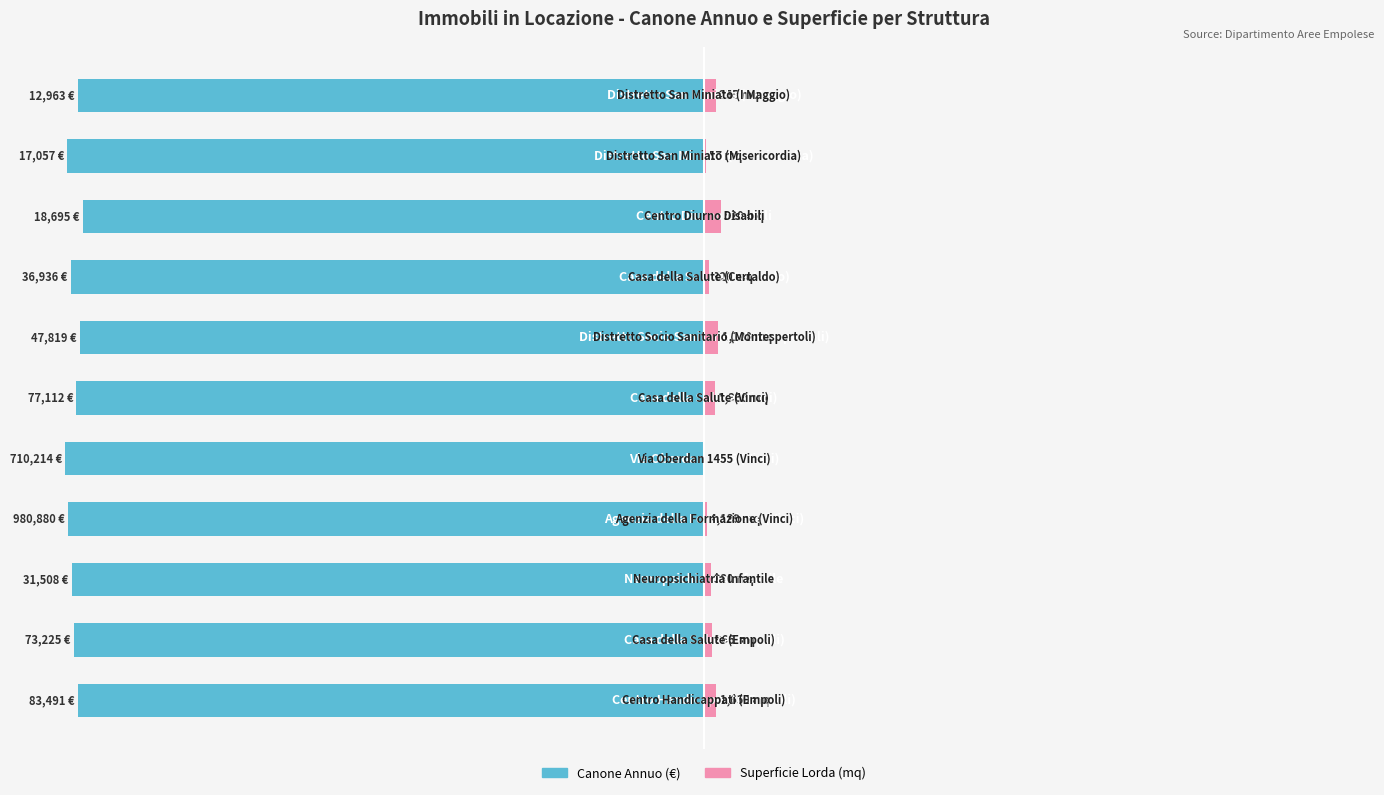

The value of Canone Annuo (€) at 4 is -51.2. True or false?

False